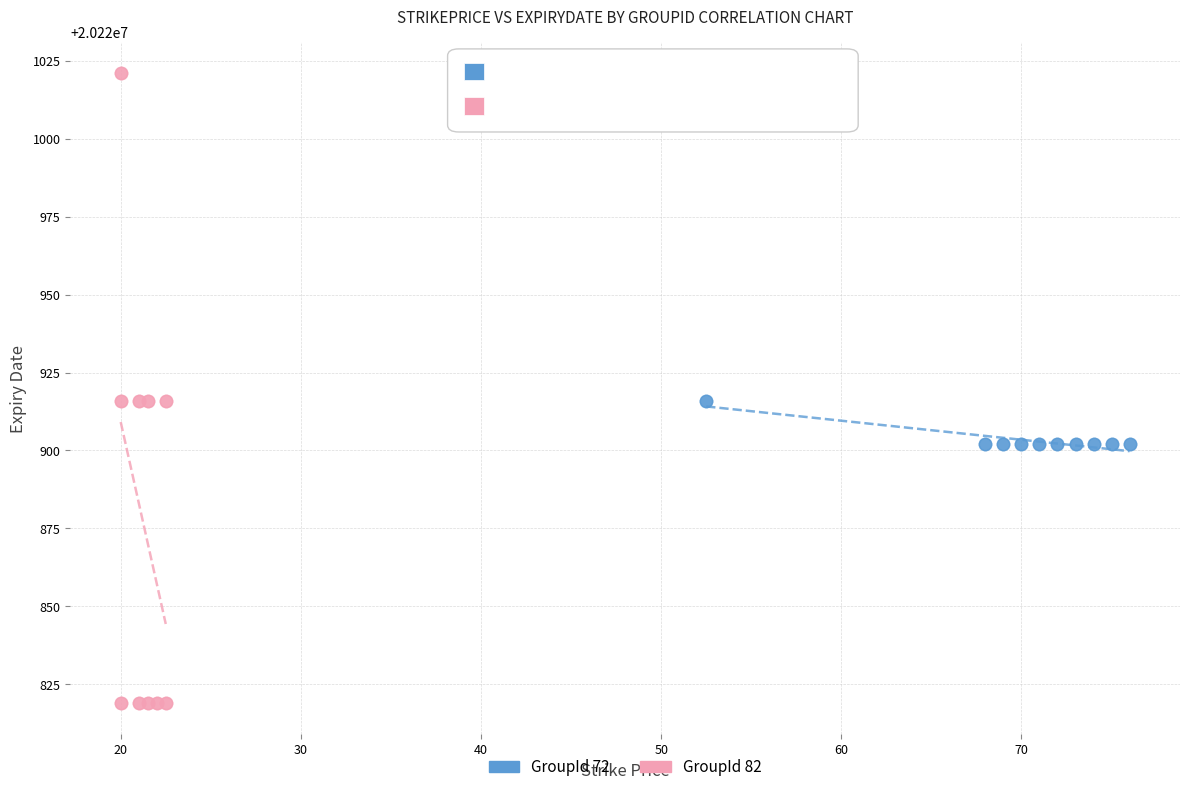

Which series contains the lowest Y value?

GroupId 82